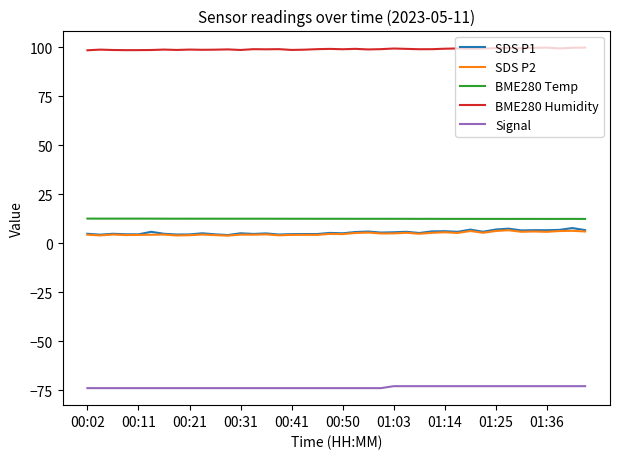

Which series has the largest total across all categories?

BME280 Humidity